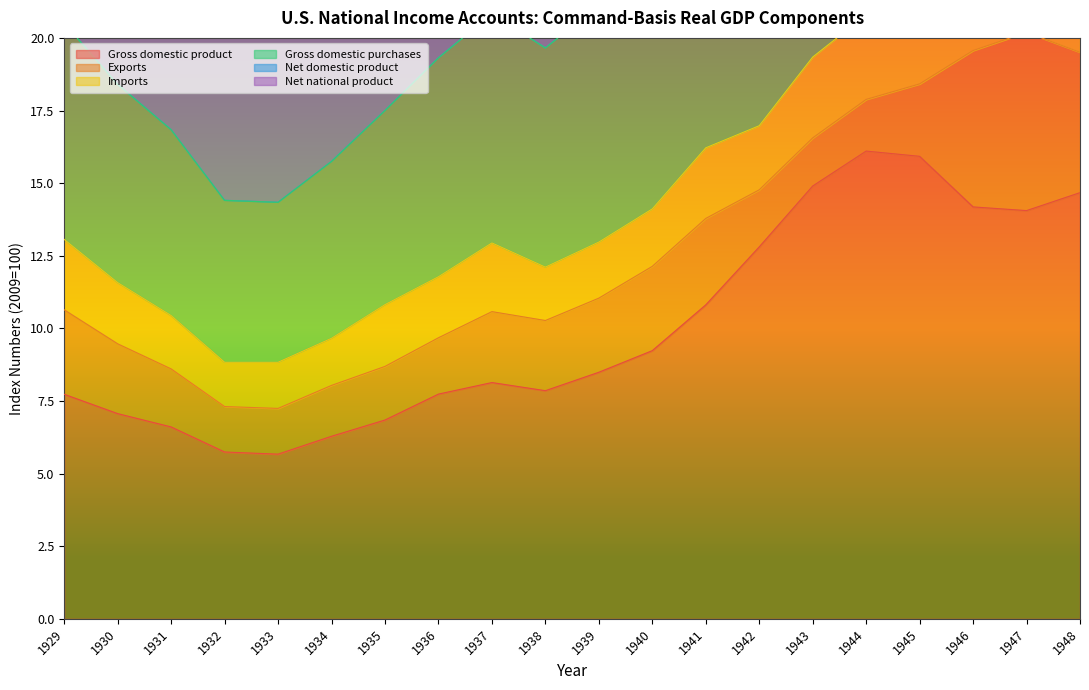

True or false: Gross domestic product has a value of 7.7 at 1936.

True